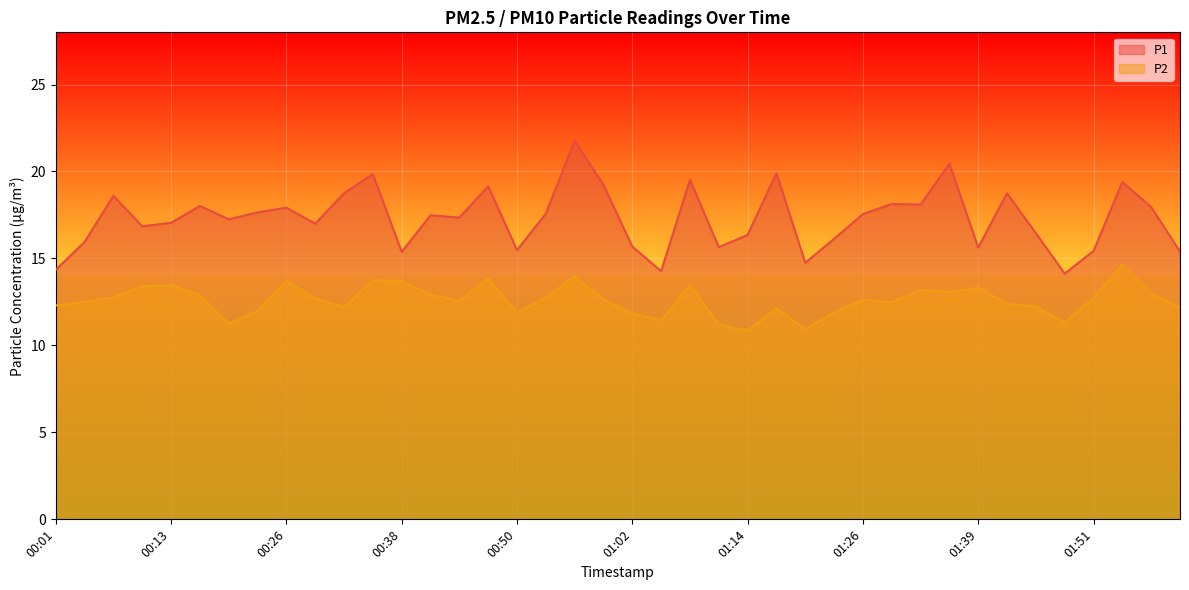

True or false: P2 and P1 intersect in this chart.

False